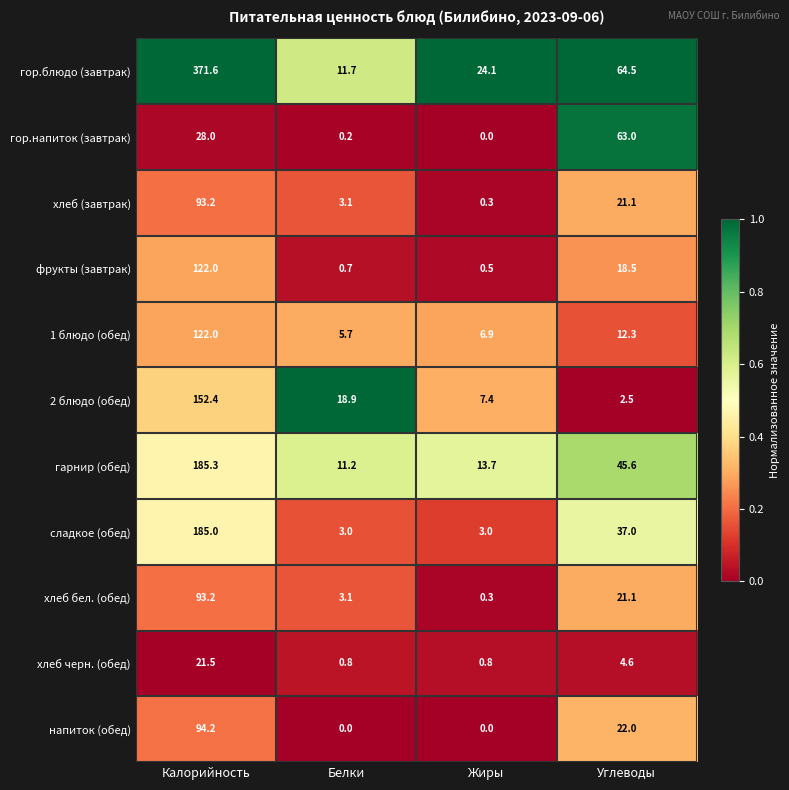

Where does the фрукты (завтрак) series first go above 18?

Калорийность